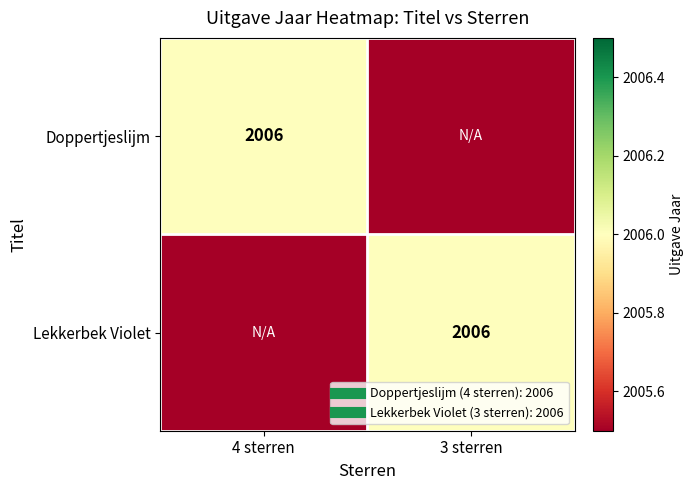

Where is Lekkerbek Violet nearest to the value 2005?

4 sterren